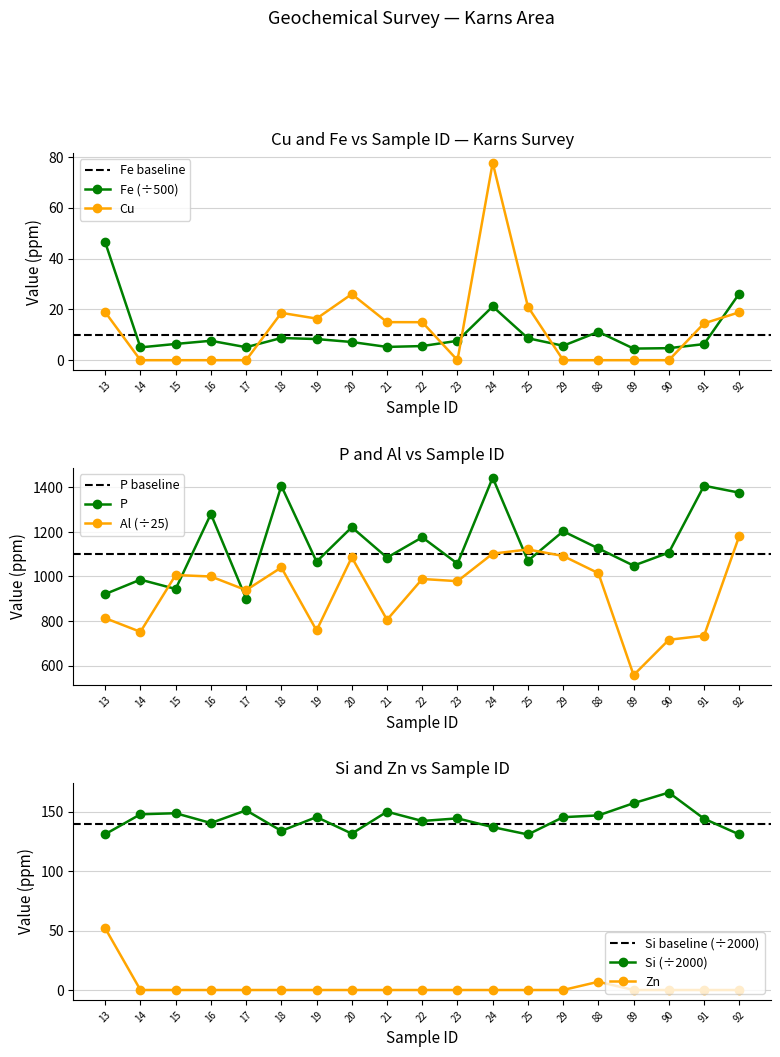

Which series has the largest total across all categories?

P